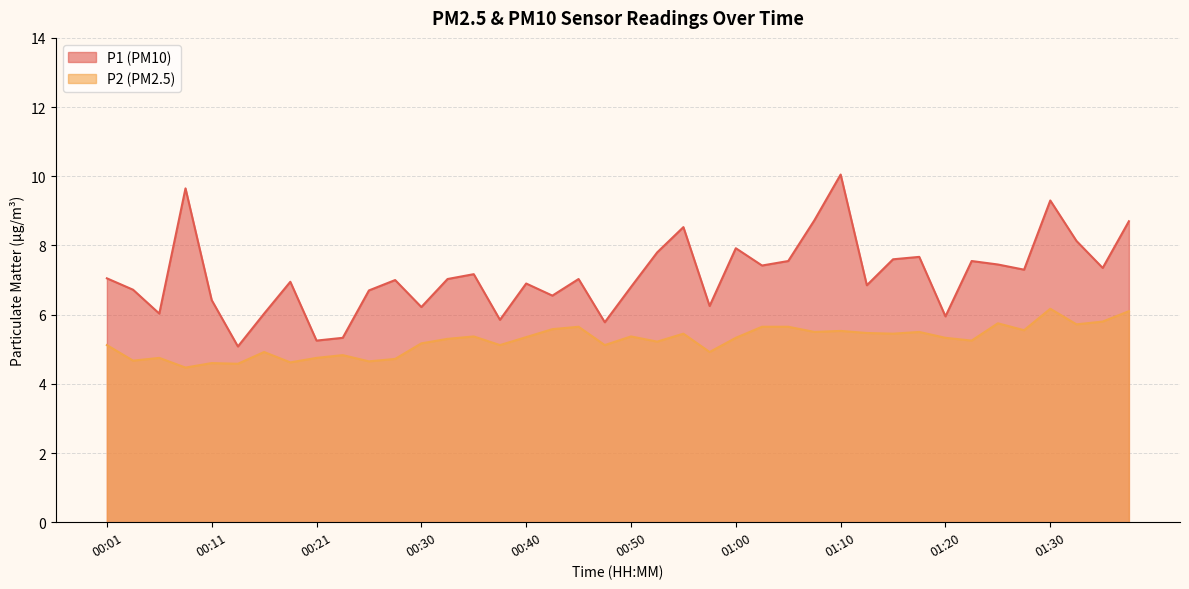

What position from the right is 00:50?

20